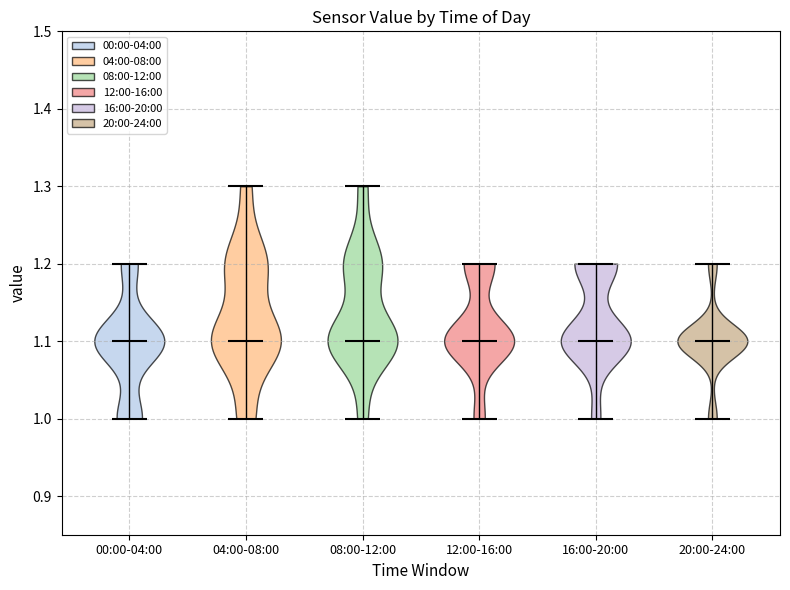

Where does the median line of the violin for 20:00-24:00 sit on the y-axis? The values are not printed on the chart, so give them approximately, as read against the axis.

1.1